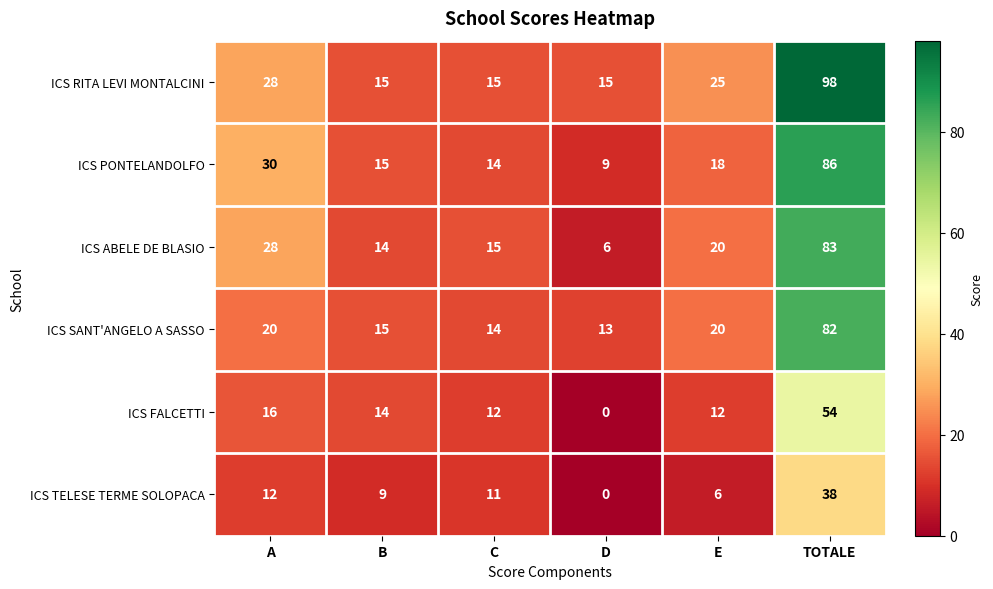

True or false: ICS FALCETTI has a value of 21 at B.

False